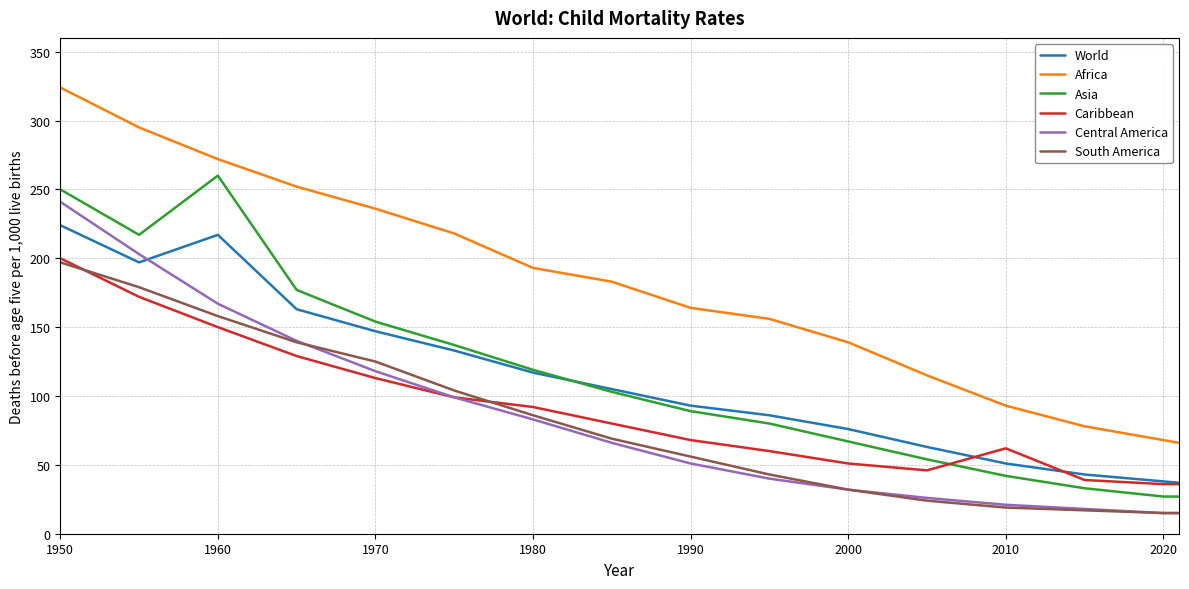

After their last crossing, which series has the higher values: Caribbean or Asia?

Caribbean